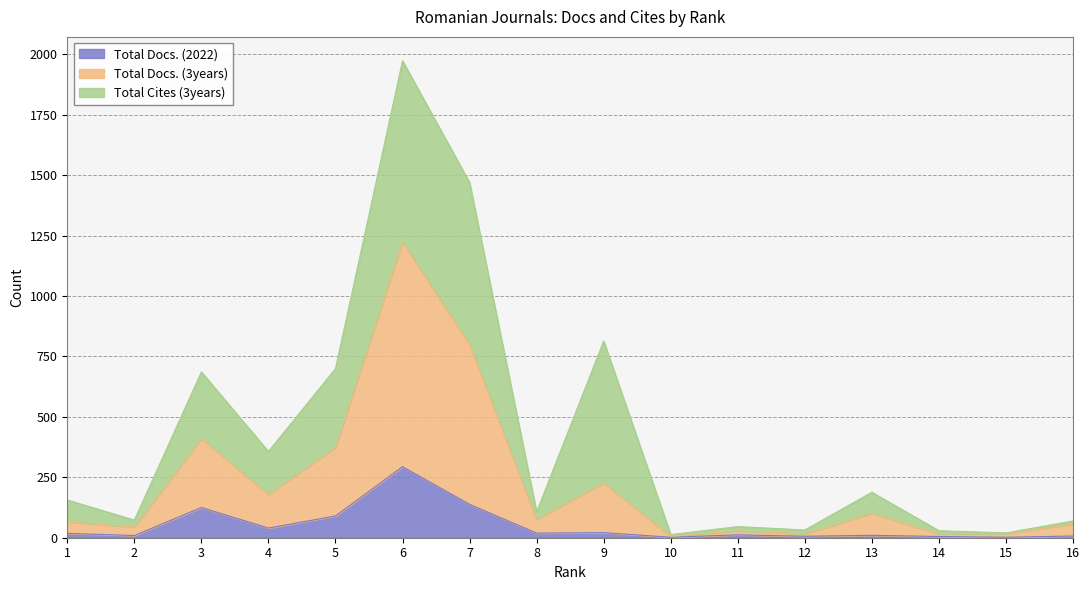

Which series has the largest range (max minus min)?

Total Docs. (3years)